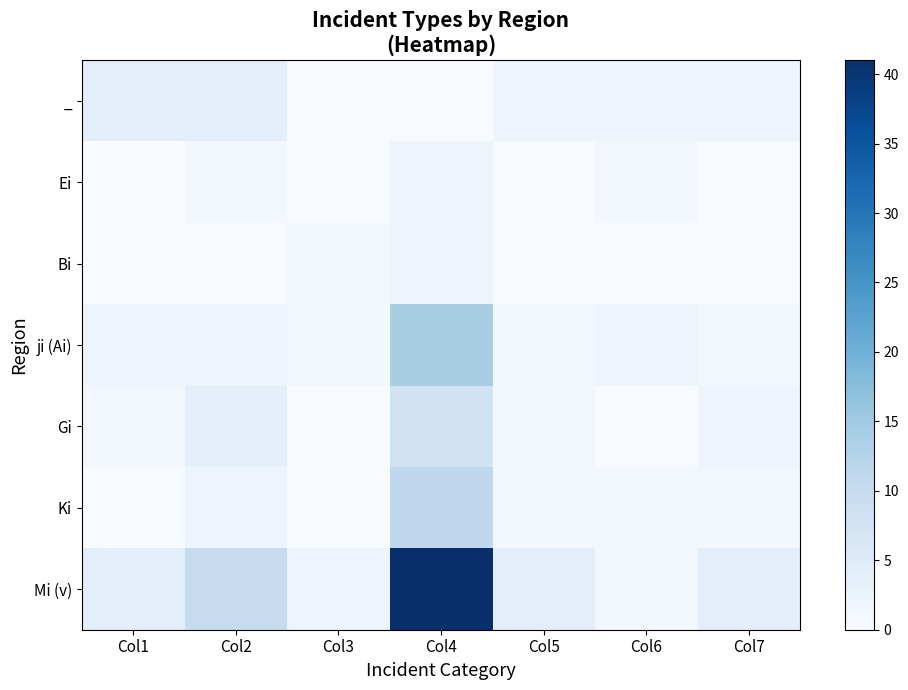

Which series has the largest range (max minus min)?

Mi (v)